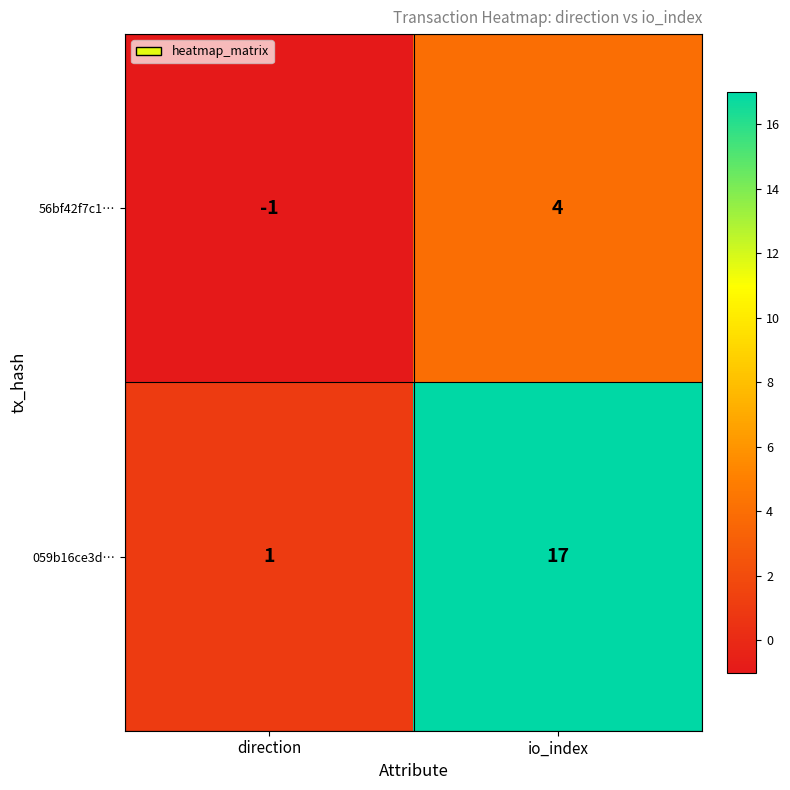

Which category has the lowest value across all series?

direction